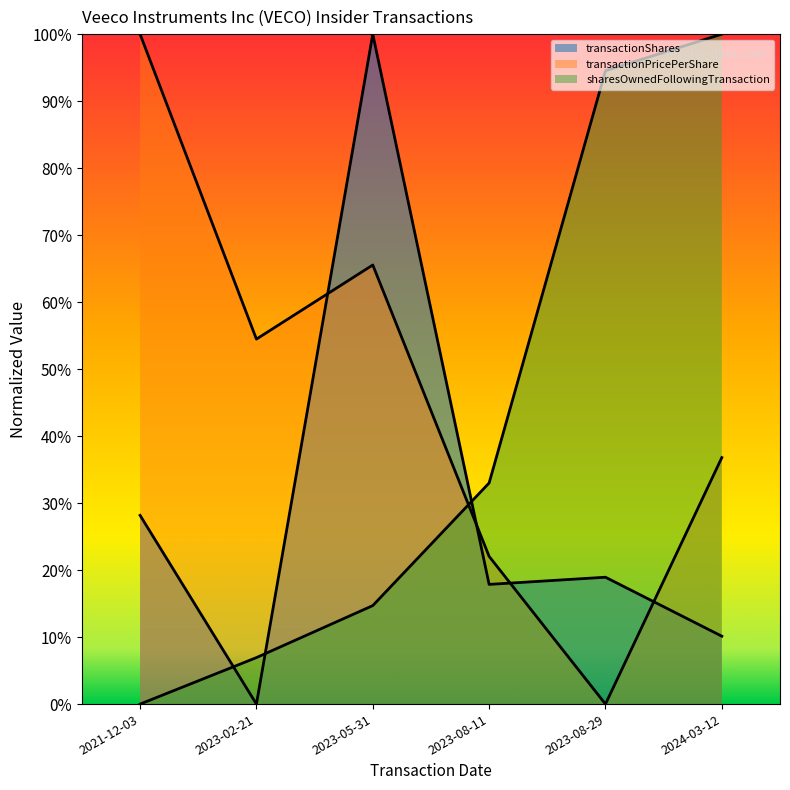

Where do sharesOwnedFollowingTransaction and transactionPricePerShare first cross each other?

2023-05-31 and 2023-08-11